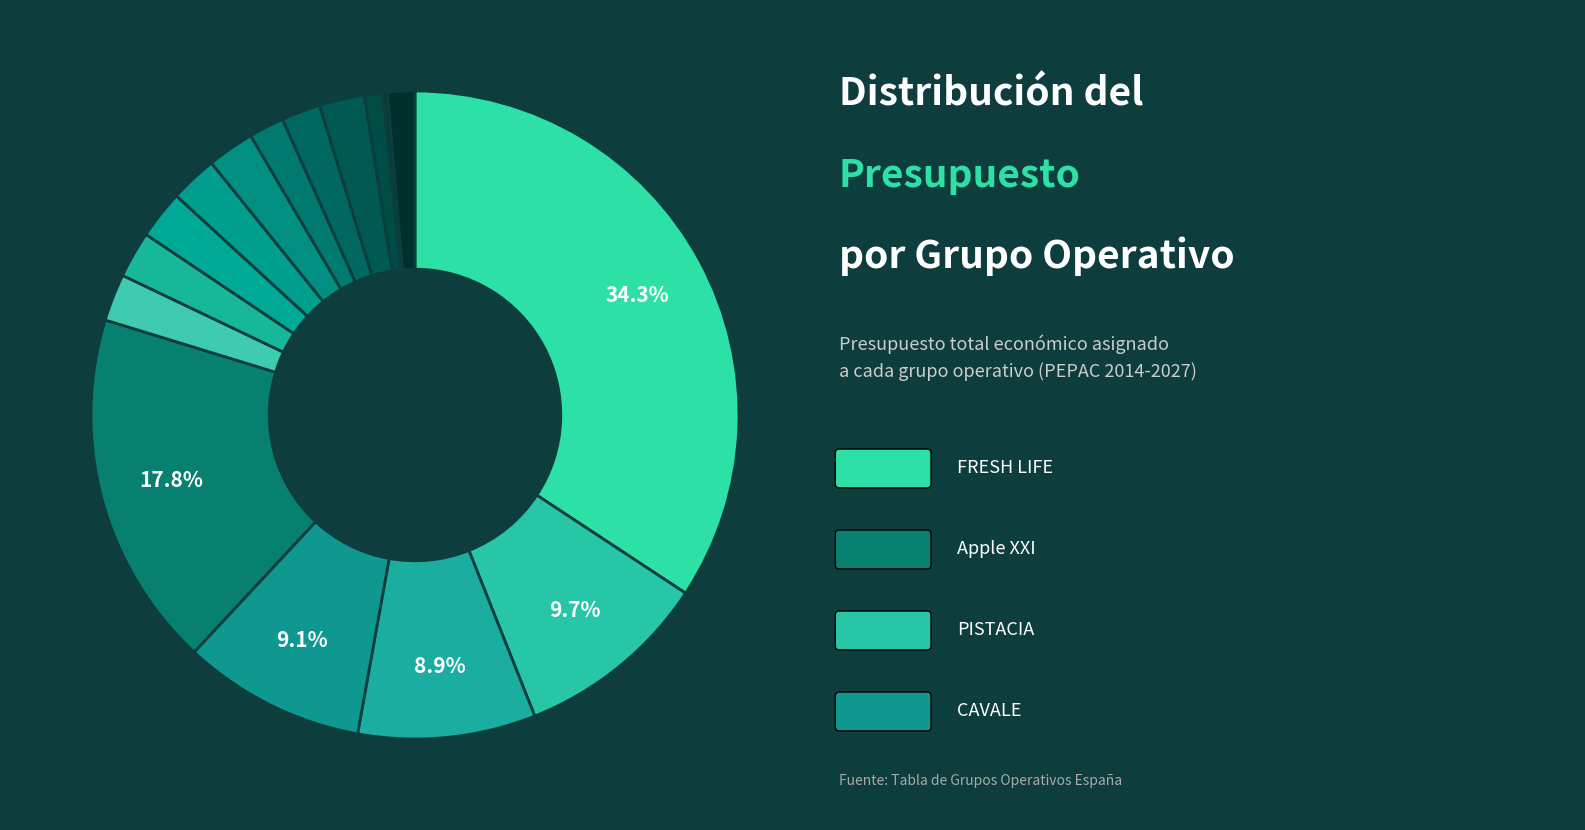

How many segments does this pie chart have?

16